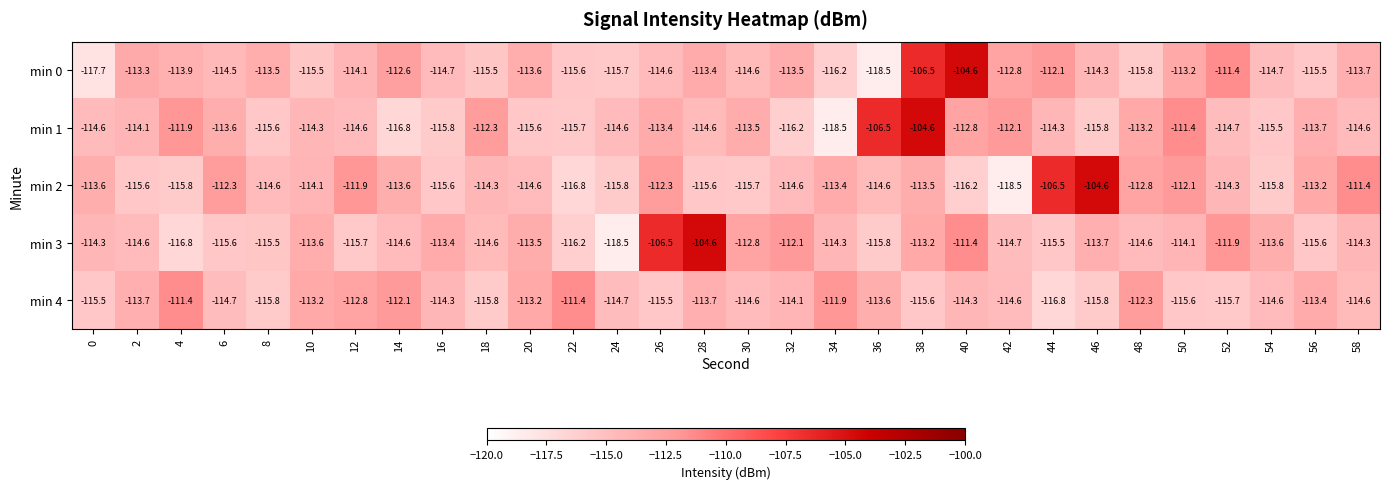

What is the maximum value for min 1?

-104.6